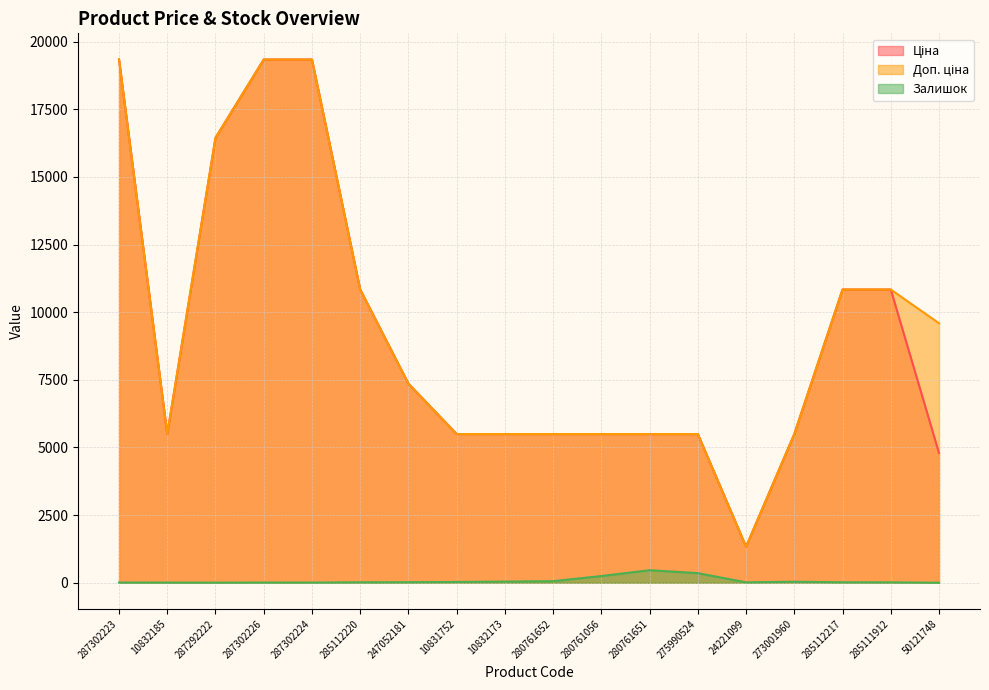

How many data points in Доп. ціна are less than 7360?

9